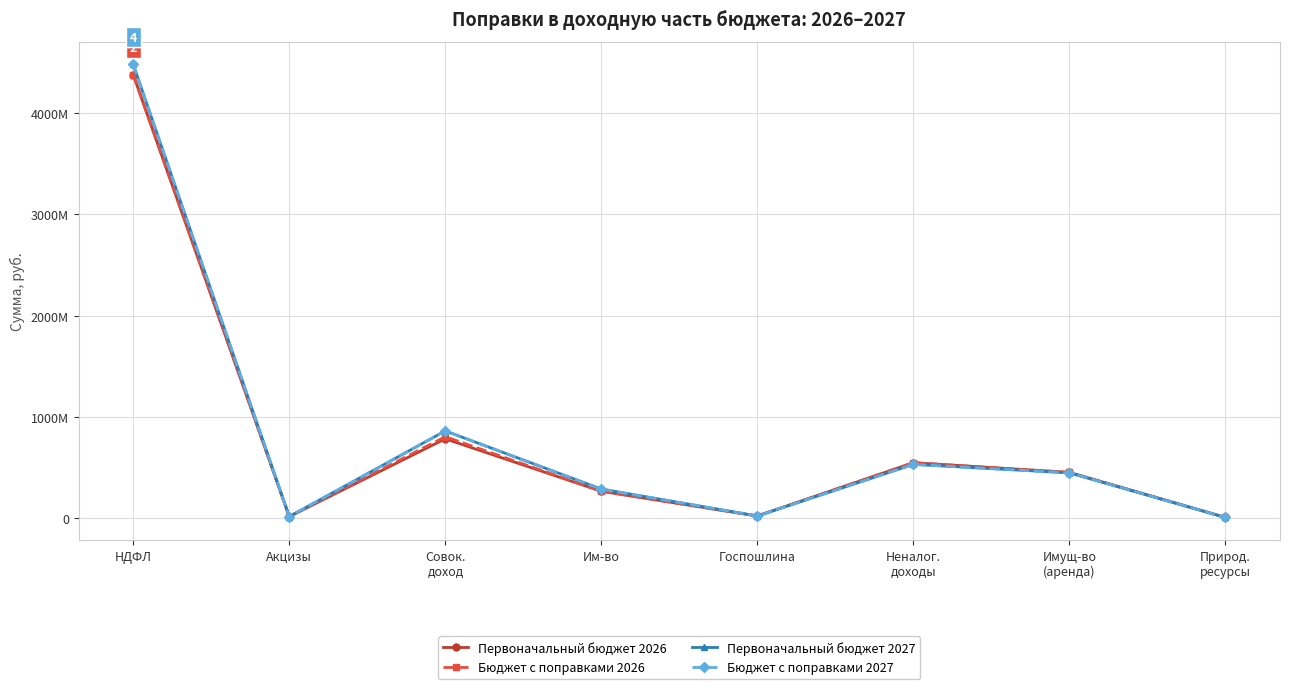

Where is Первоначальный бюджет 2027 nearest to the value 2244429221?

Совок.
доход